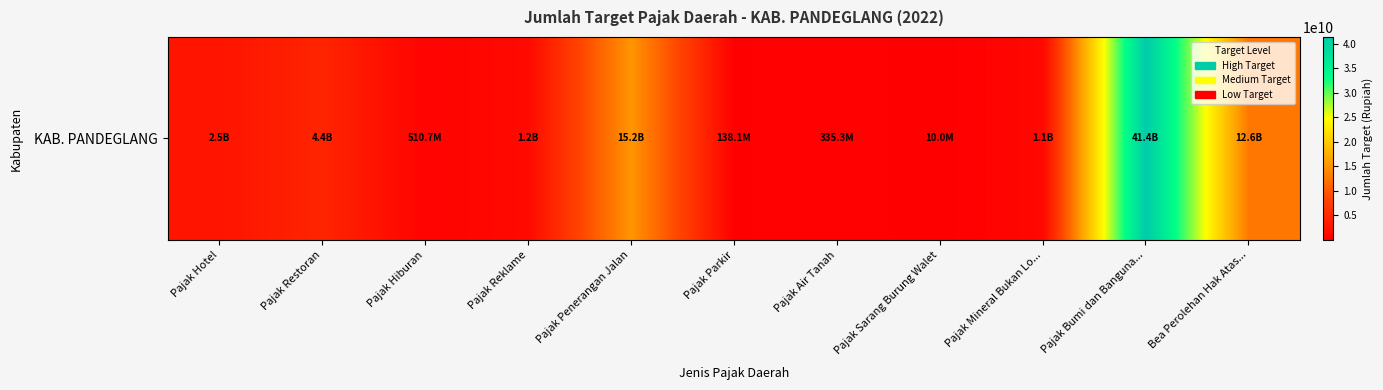

List the labels in order of value, largest first.

Pajak Bumi dan Banguna..., Pajak Penerangan Jalan, Bea Perolehan Hak Atas..., Pajak Restoran, Pajak Hotel, Pajak Reklame, Pajak Mineral Bukan Lo..., Pajak Hiburan, Pajak Air Tanah, Pajak Parkir, Pajak Sarang Burung Walet